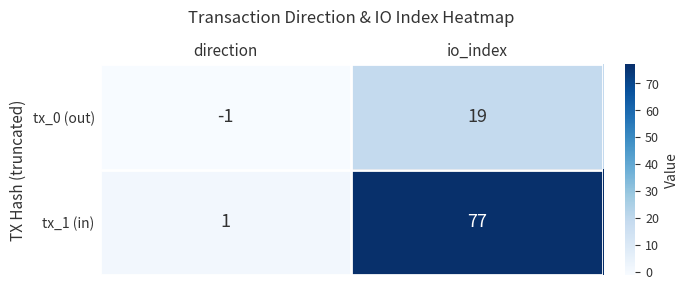

What is the average value of the tx_1 (in) series?

39